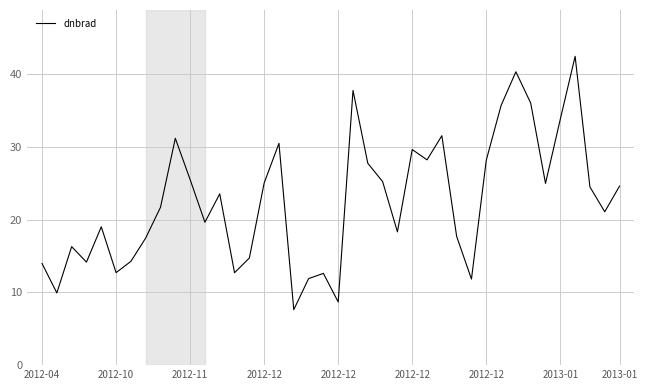

What is the minimum value shown in the chart?

7.6